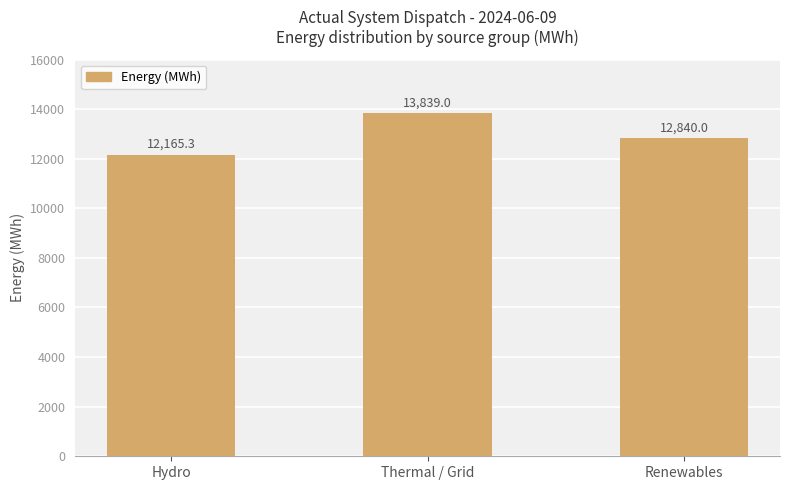

What is the difference between the values at Renewables and Thermal / Grid?

999.0